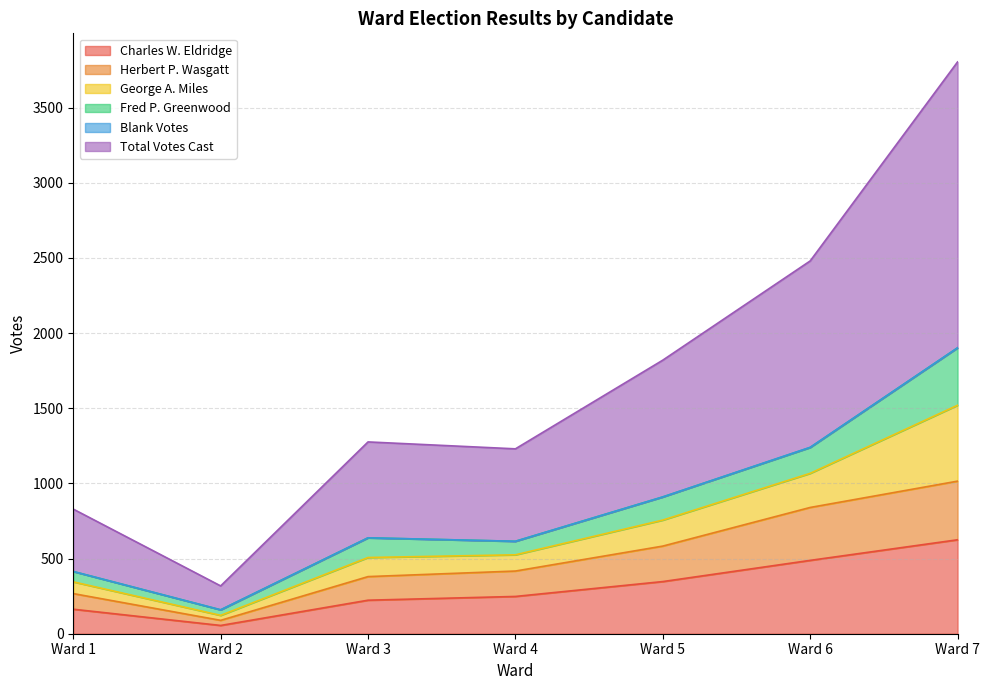

Which category has the lowest value in the Charles W. Eldridge series?

Ward 2